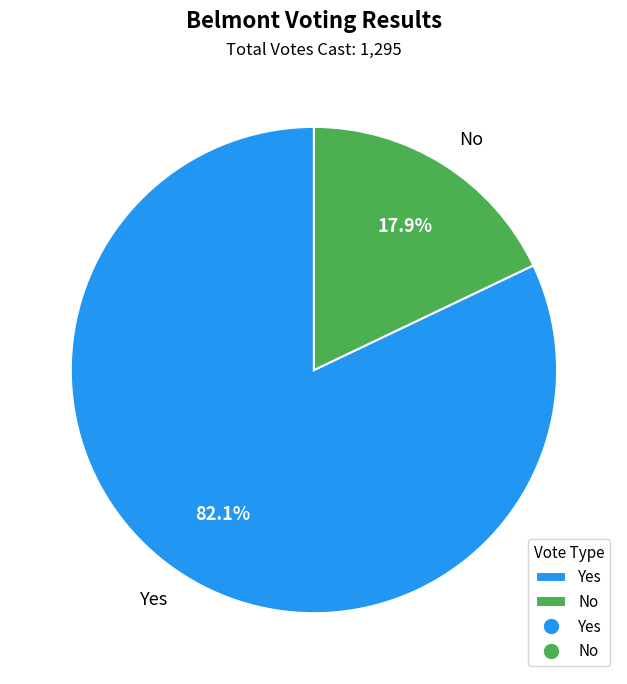

Is there any slice that represents more than half of the pie?

Yes